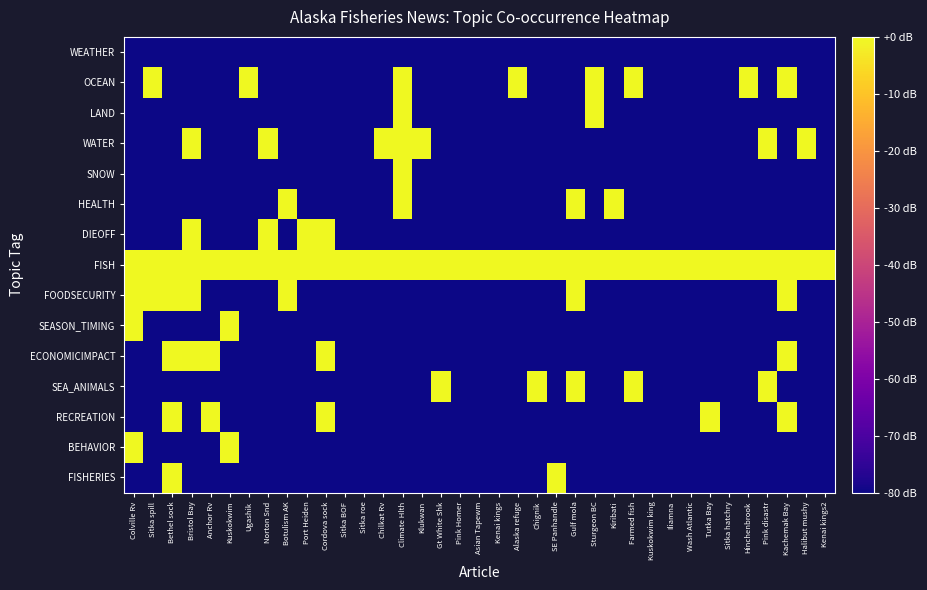

At which category does the chart reach its peak across all series?

Sitka spill